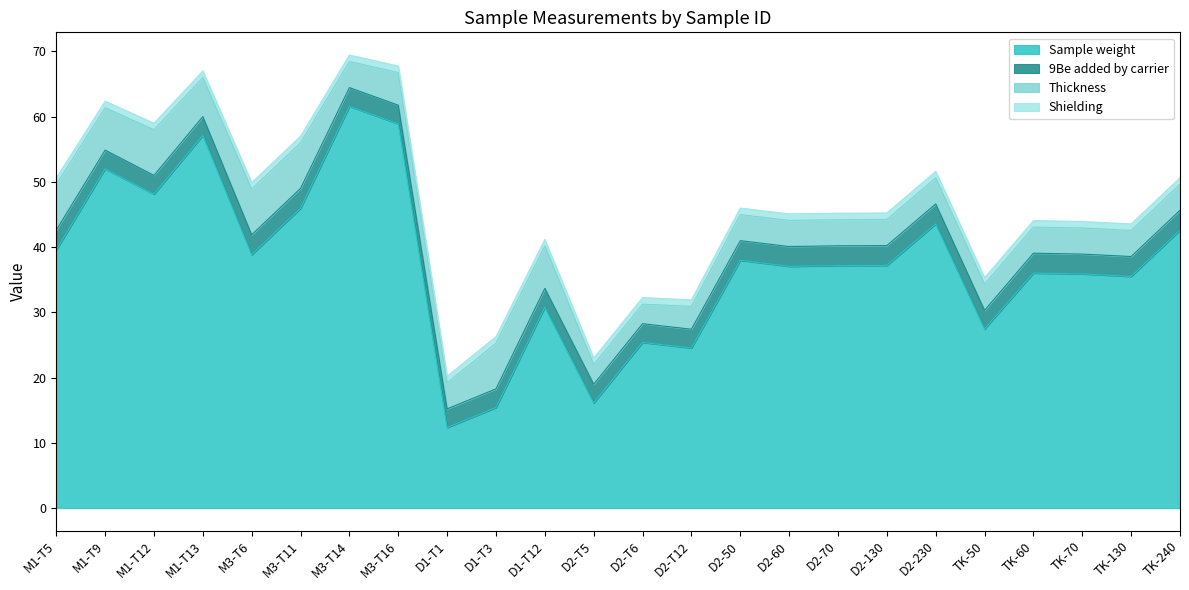

What is the value of the Sample weight point at the 10th from the left?

15.4